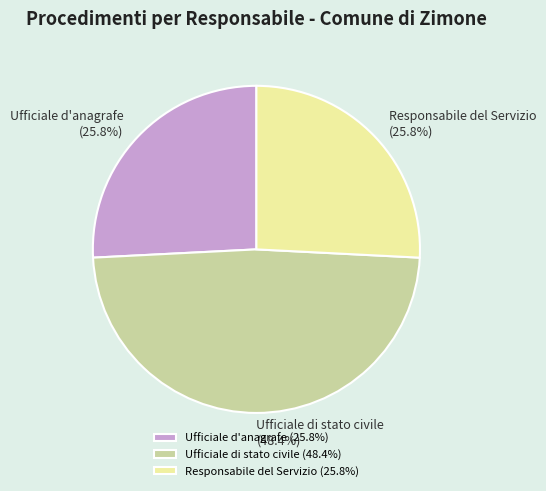

Approximately how many times larger is the value at Ufficiale di stato civile compared to Ufficiale d'anagrafe?

1.9